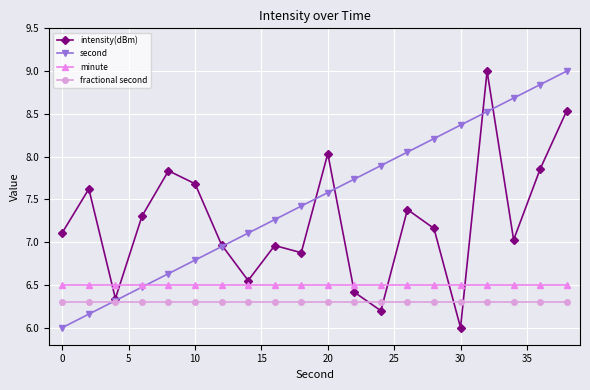

What is the value of the minute point at the 5th from the left?

6.5